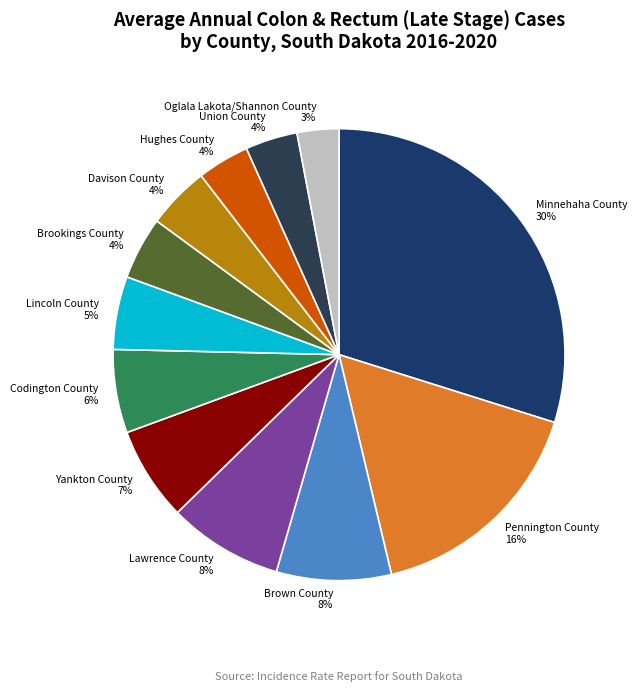

The Lincoln County slice represents 5% of the pie. True or false?

True